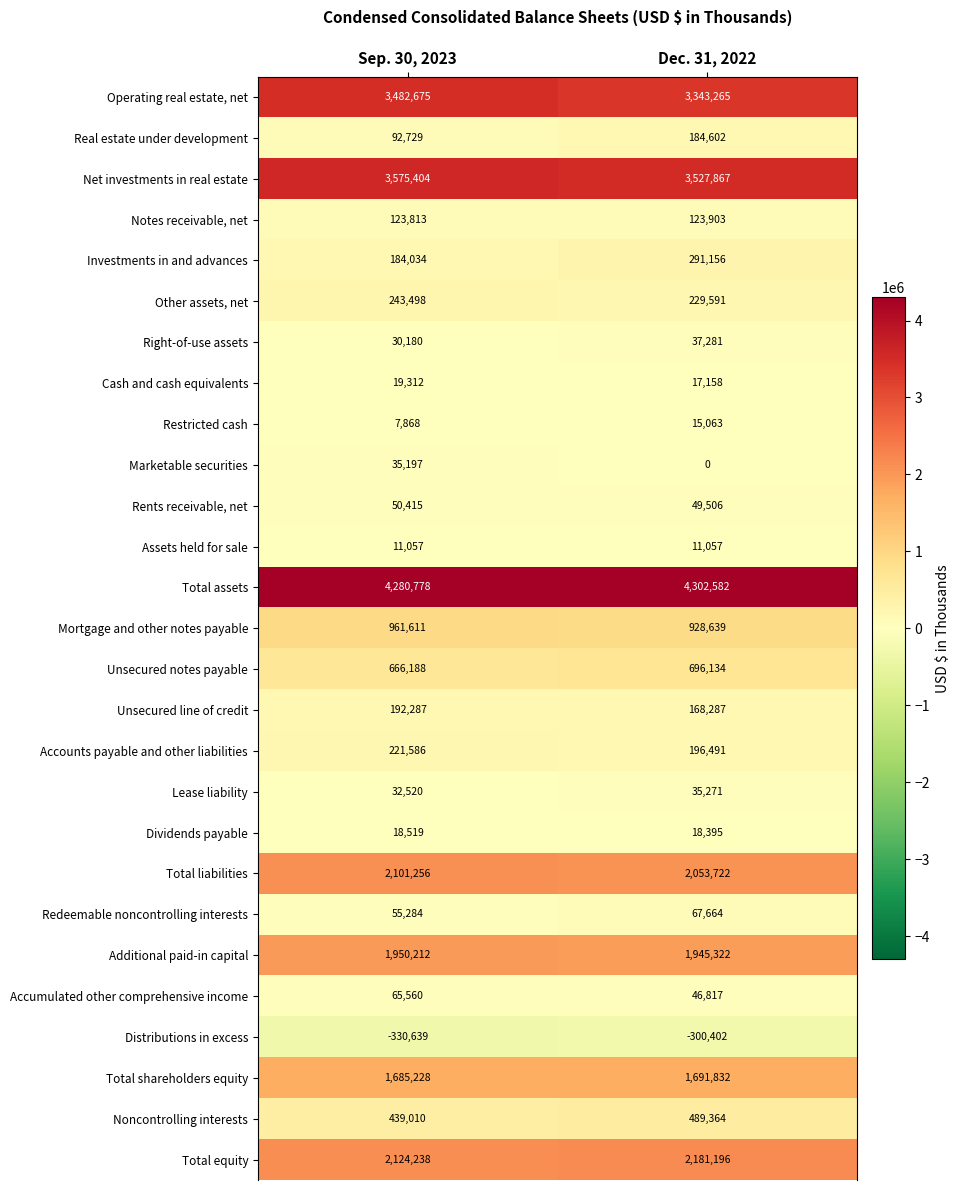

What is the sum of the Net investments in real estate values at Sep. 30, 2023 and Dec. 31, 2022?

7103271